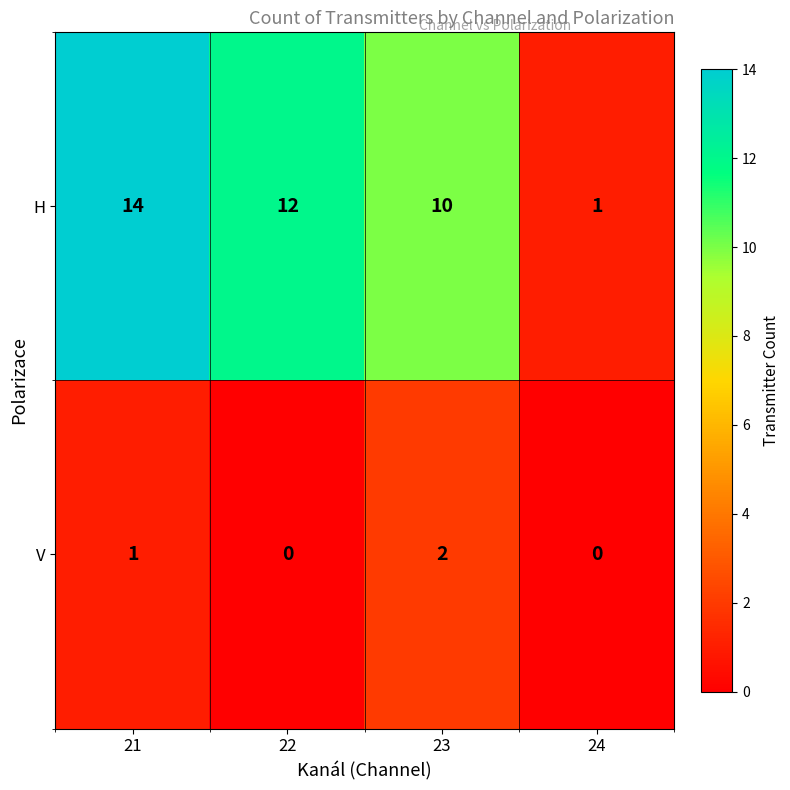

Which series has the largest total across all categories?

H